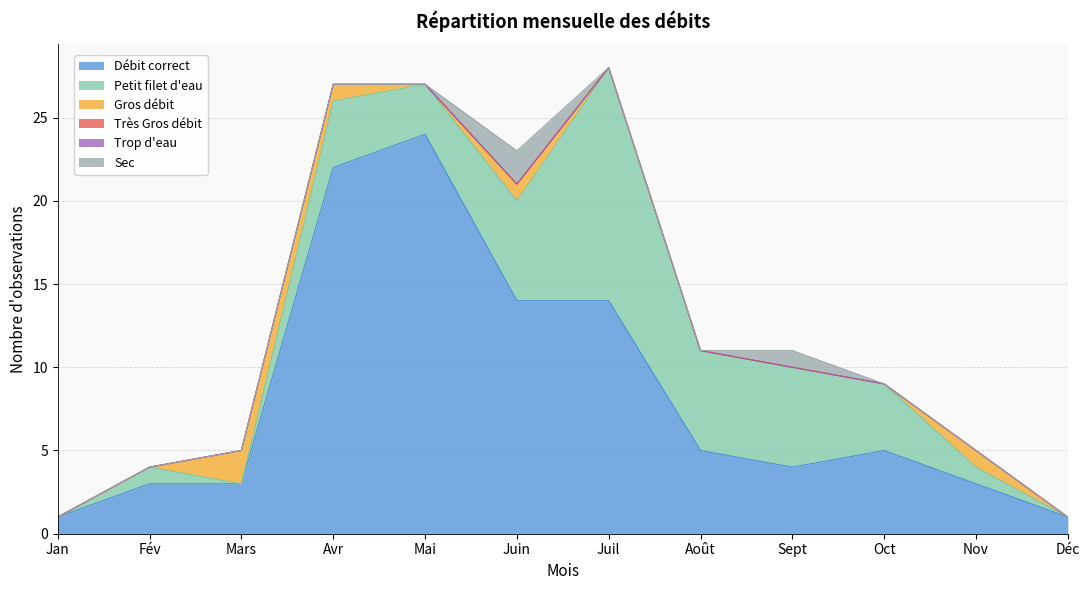

What is the total value across all series at Déc?

1